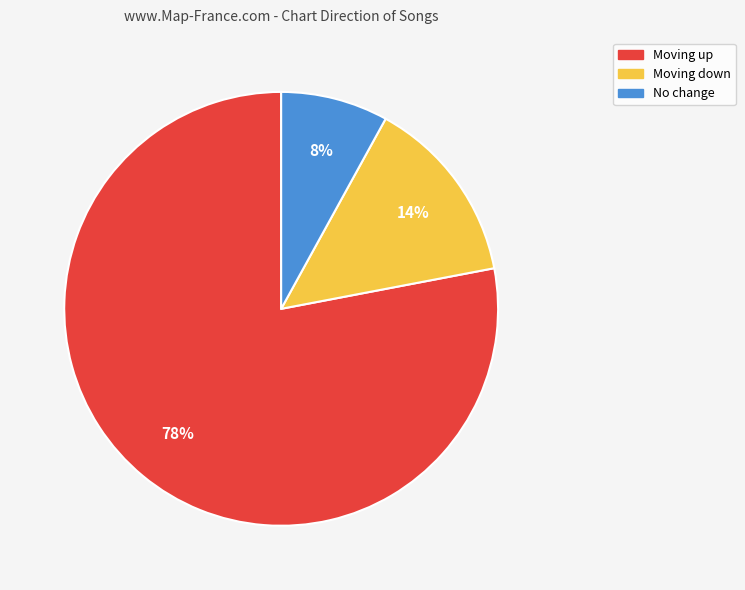

To the nearest percent, what is the combined percentage of Moving down and No change?

22%